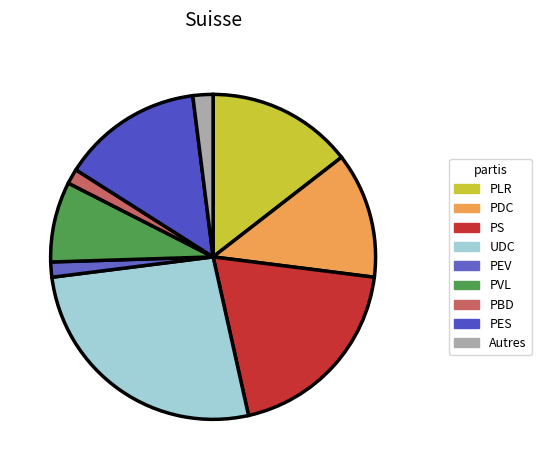

Which has a higher value, Autres or PBD?

Autres